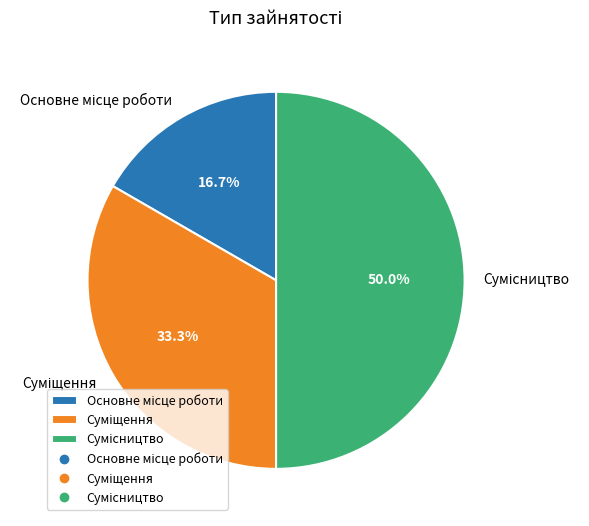

How many slices are in this pie chart?

3